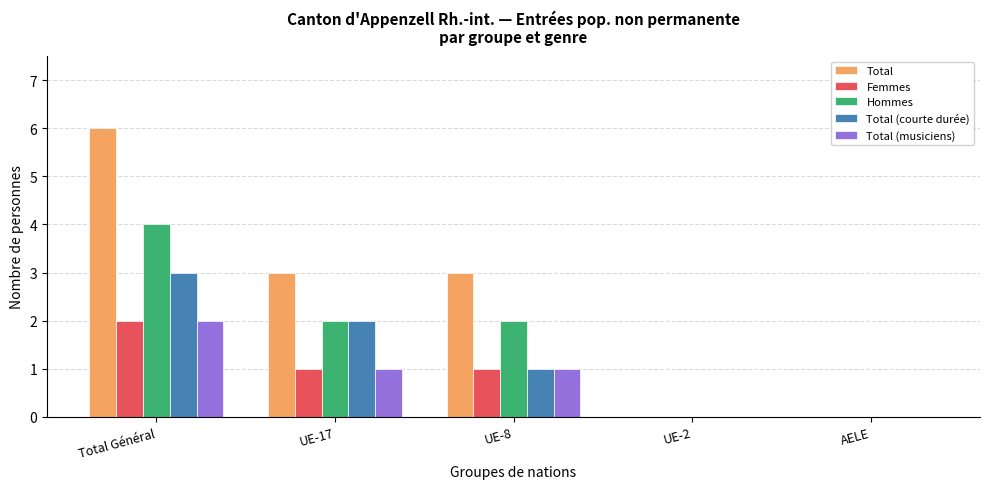

Between Total Général and UE-8, which series saw the biggest shift?

Total